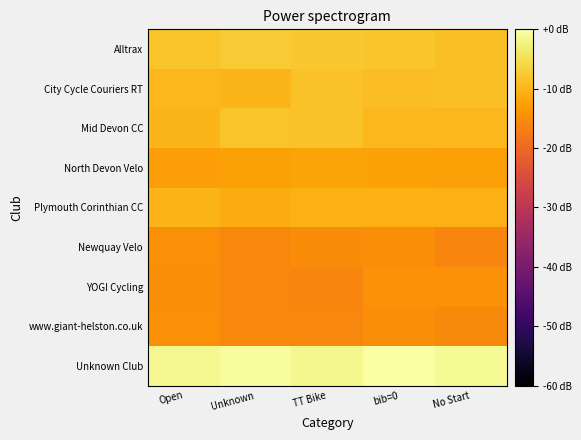

What is the total value across all series at Open?

-96.6